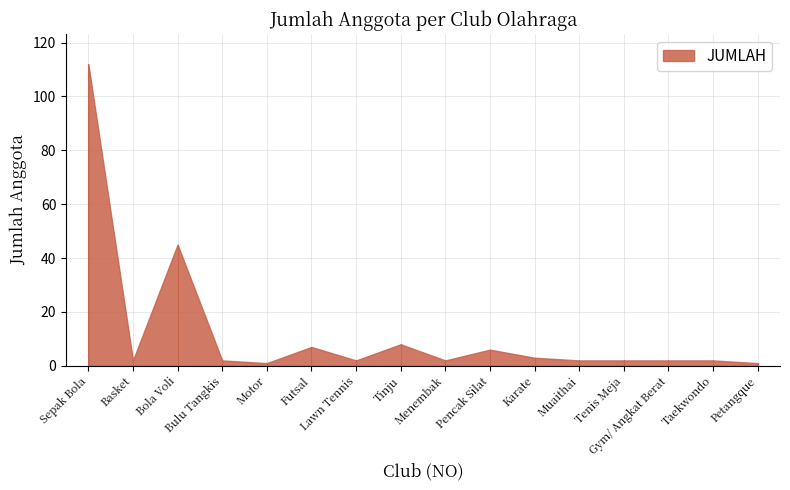

Where does the data first go above 2?

Sepak Bola